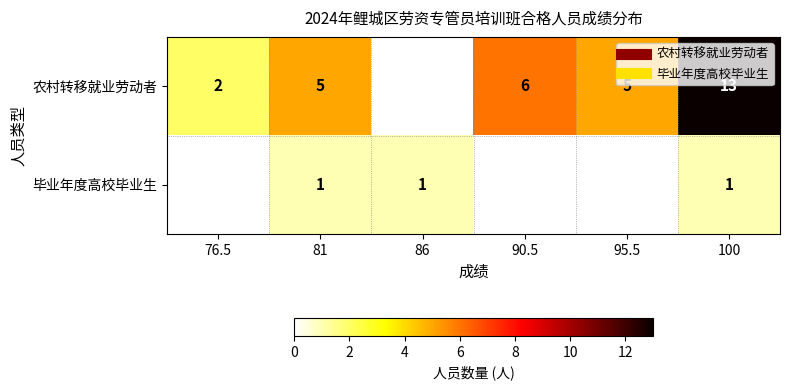

At which label does 毕业年度高校毕业生 reach its minimum?

76.5